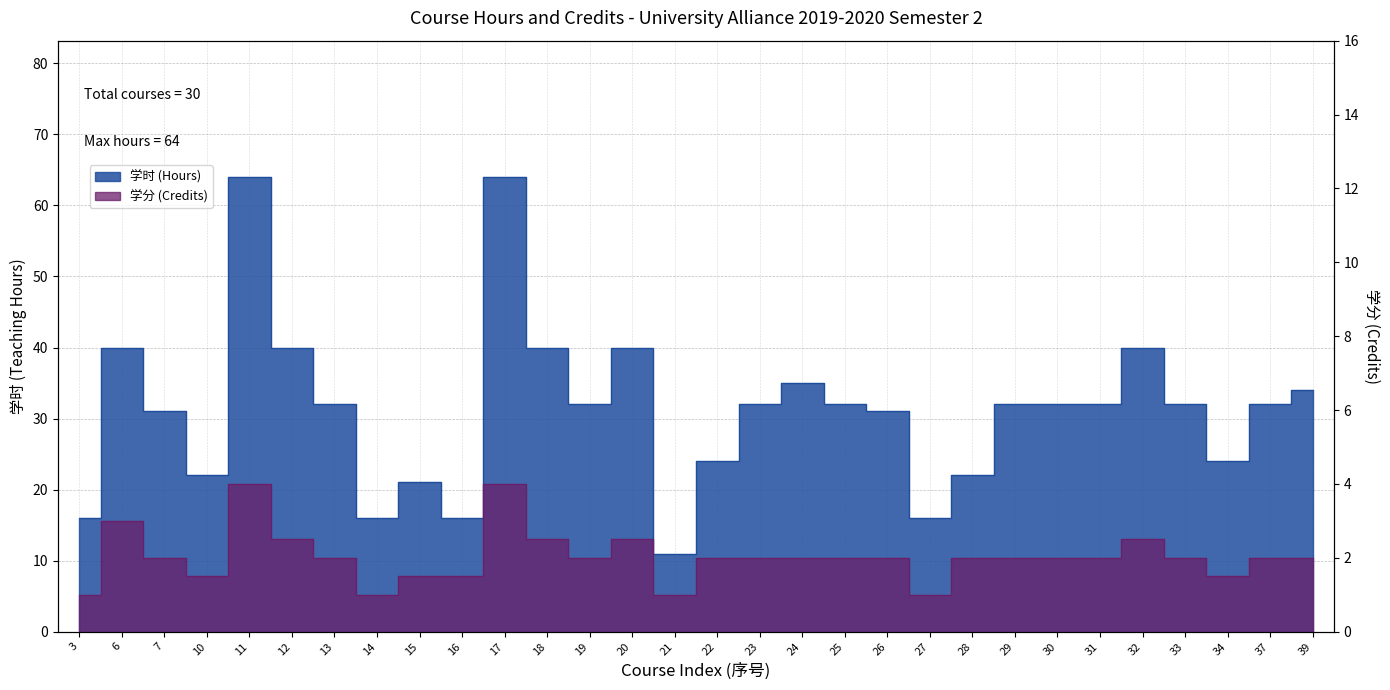

How many categories are shown in the chart?

30